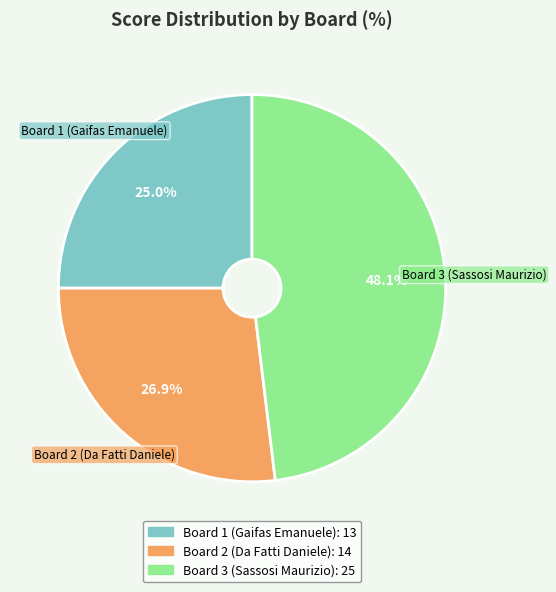

Approximately how many times larger is the value at Board 2 (Da Fatti Daniele) compared to Board 3 (Sassosi Maurizio)?

0.6